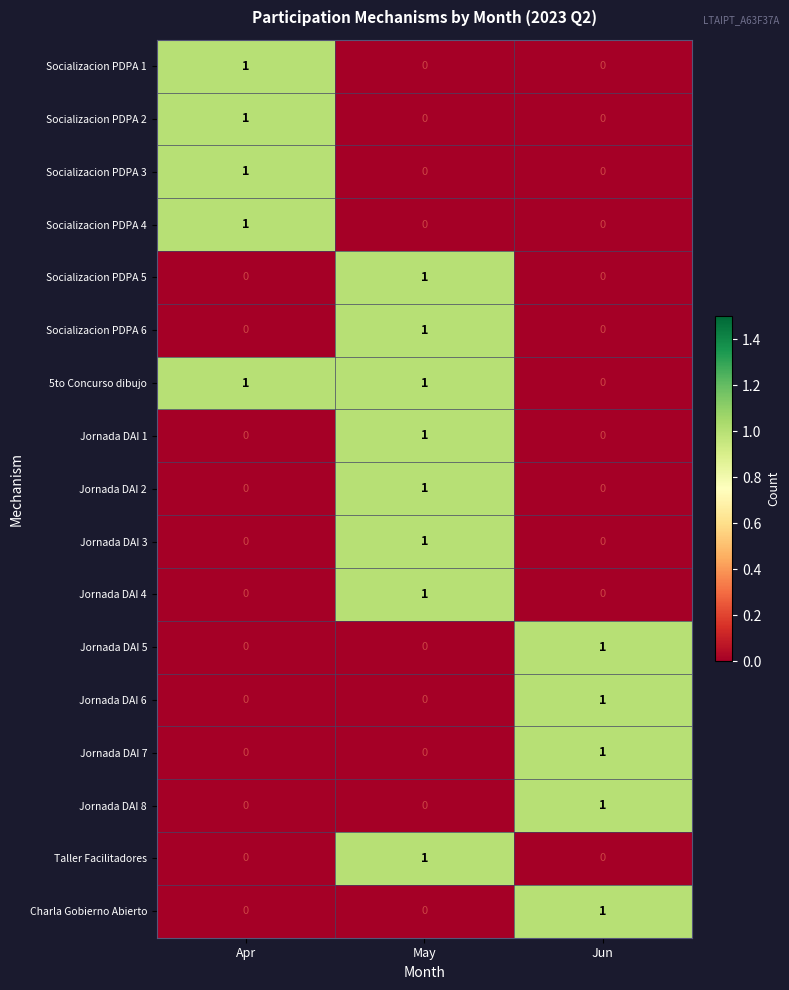

Which category has the highest value in the Socializacion PDPA 3 series?

Apr